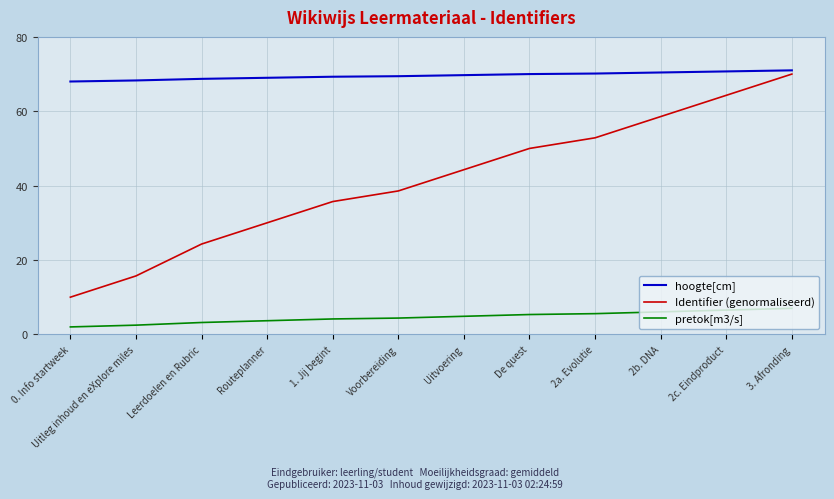

At which category is the sum across all series the highest?

3. Afronding